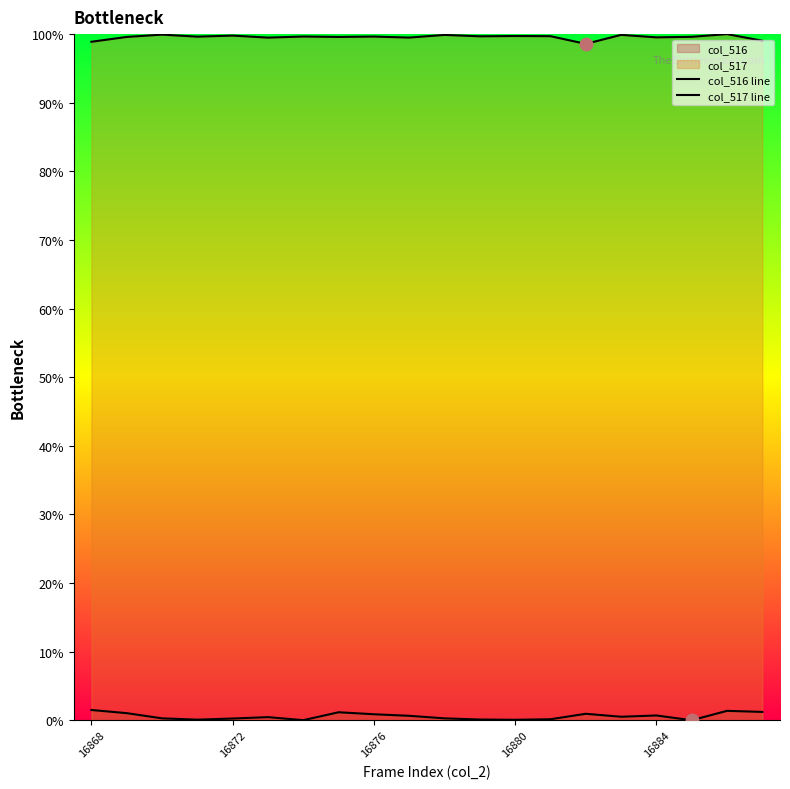

At how many categories does at least one series exceed 39?

20